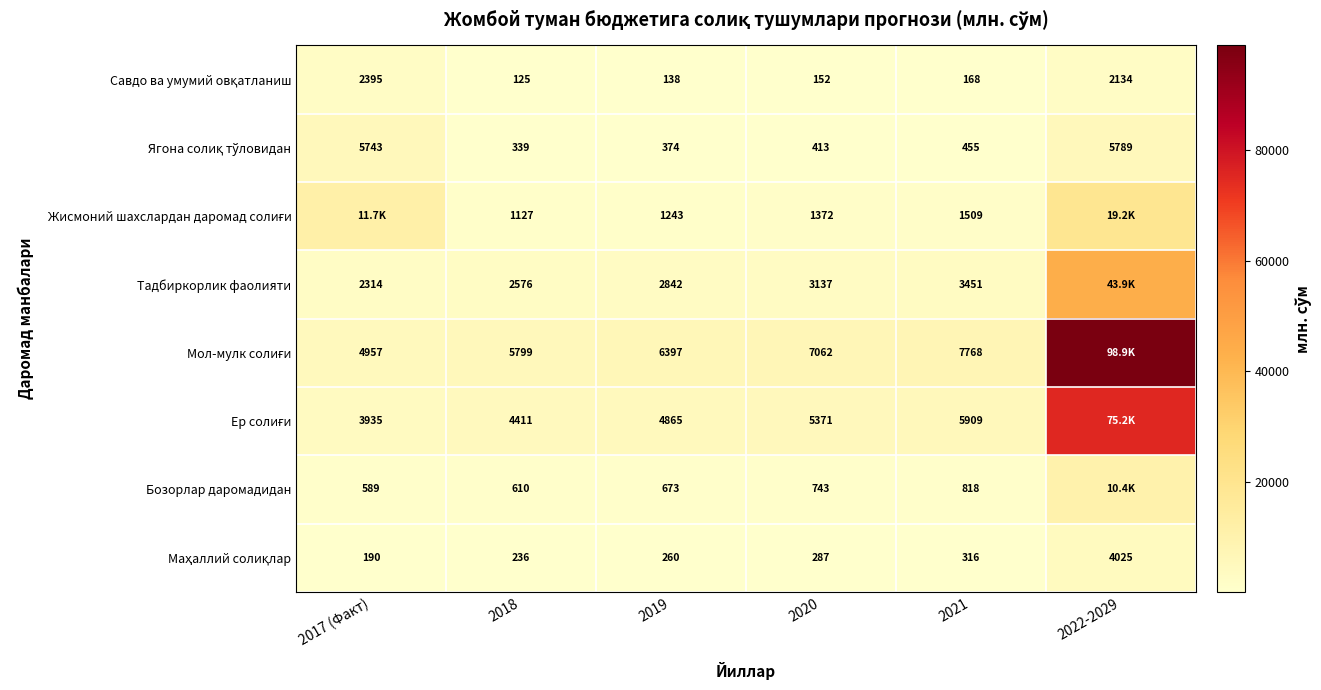

True or false: Ягона солиқ тўловидан has a value of 413.3 at 2020.

True